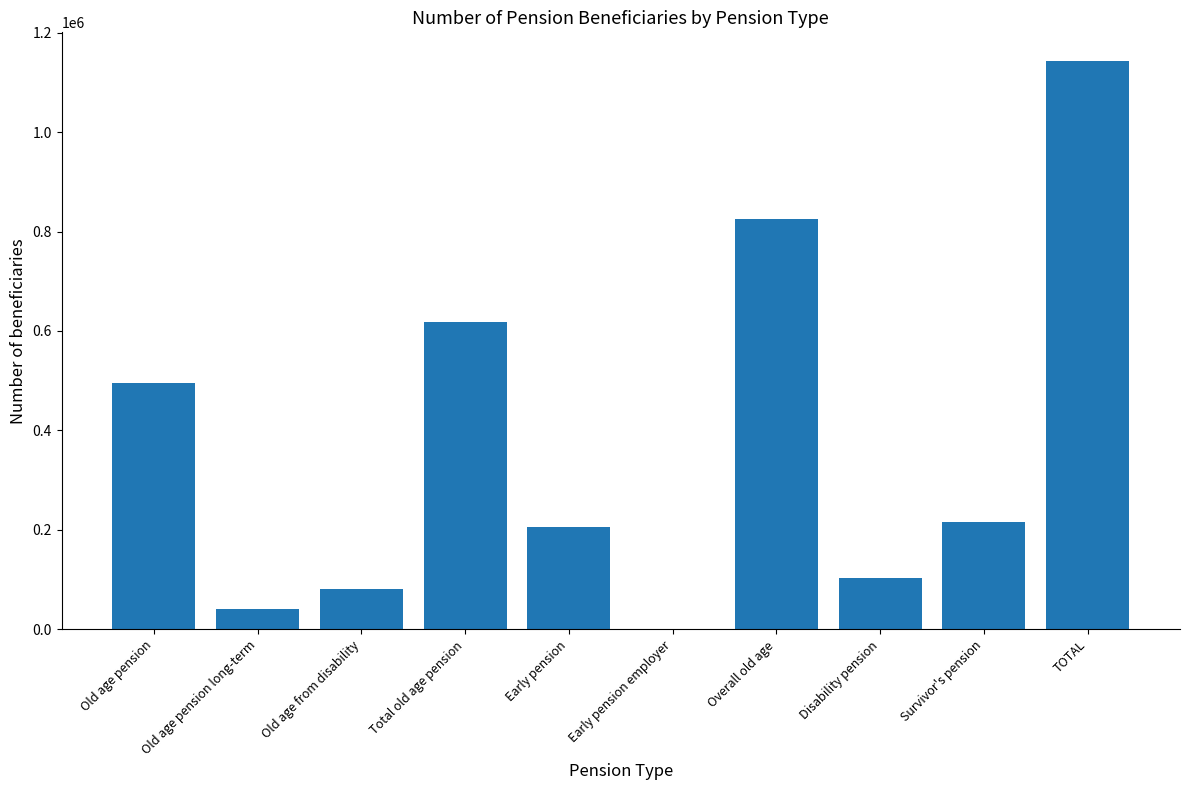

Which label corresponds to the largest value in the chart?

TOTAL